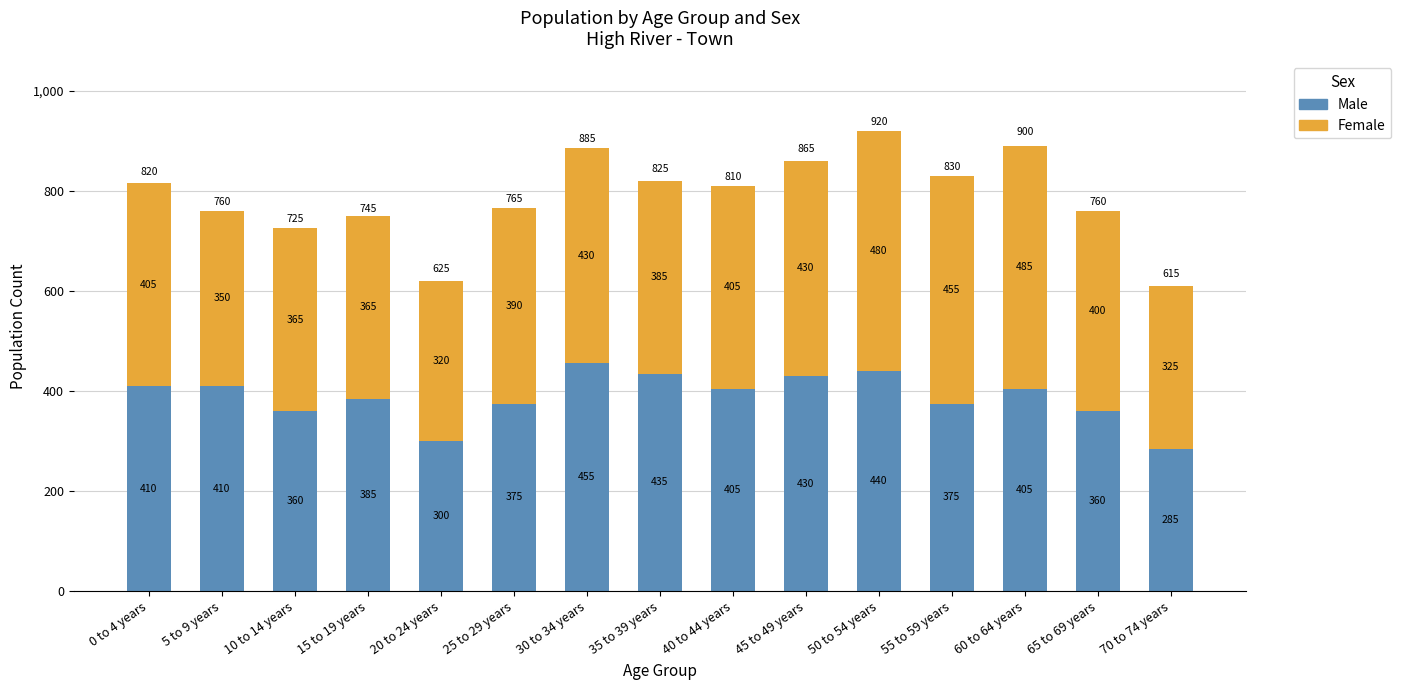

What is the difference between the Male values at 10 to 14 years and 50 to 54 years?

80